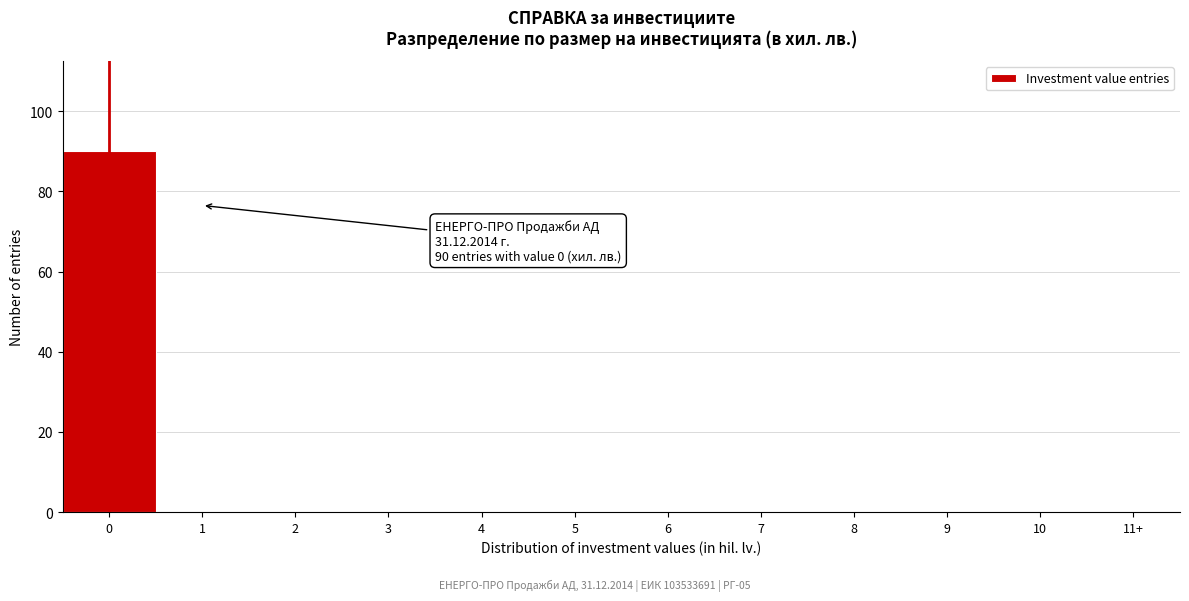

Reading left to right, what are all the values shown in this chart?

0=90	1=0	2=0	3=0	4=0	5=0	6=0	7=0	8=0	9=0	10=0	11+=0